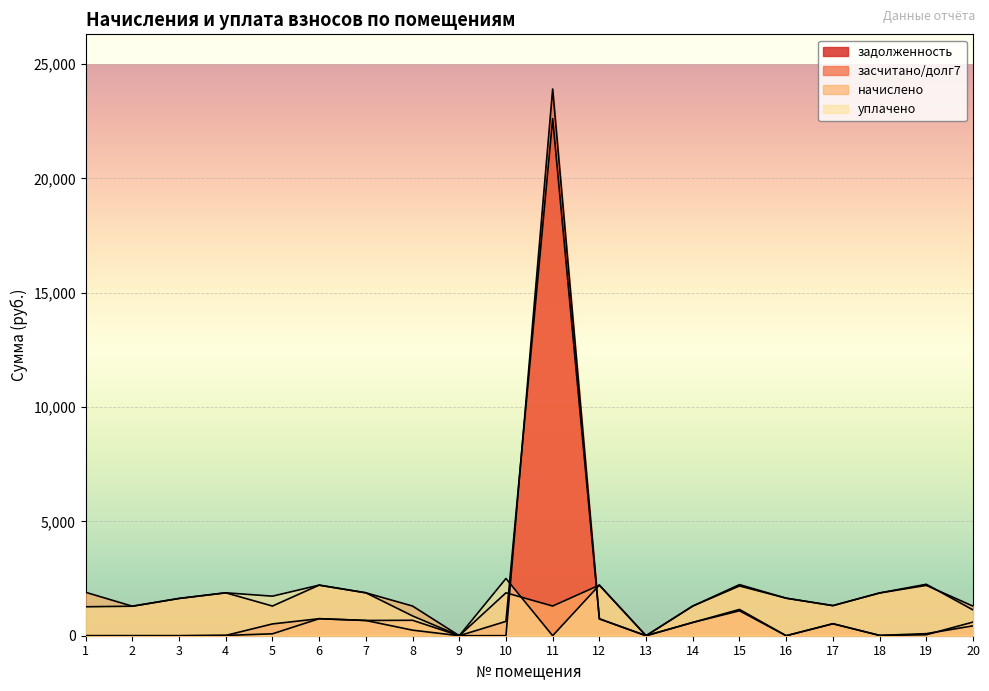

Rank the series at 12 from highest to lowest value.

начислено, уплачено, задолженность, засчитано/долг7